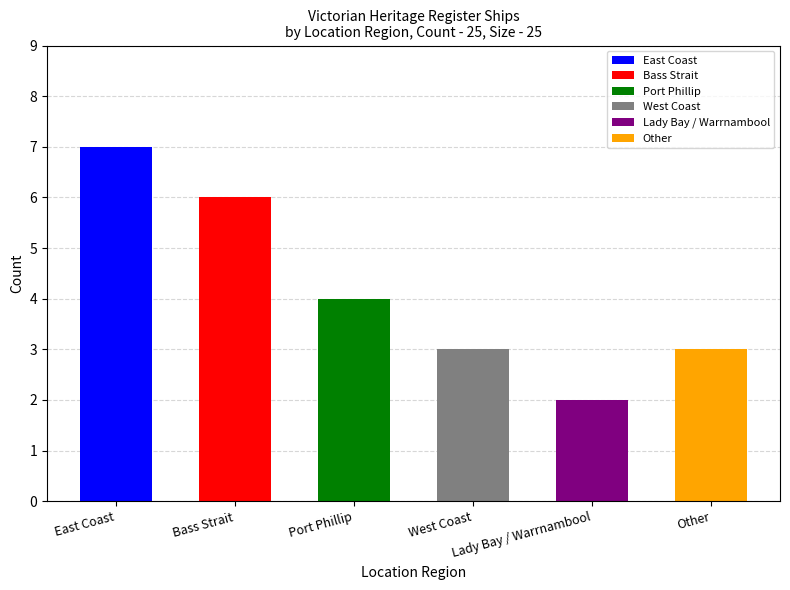

The value at West Coast is 5. True or false?

False